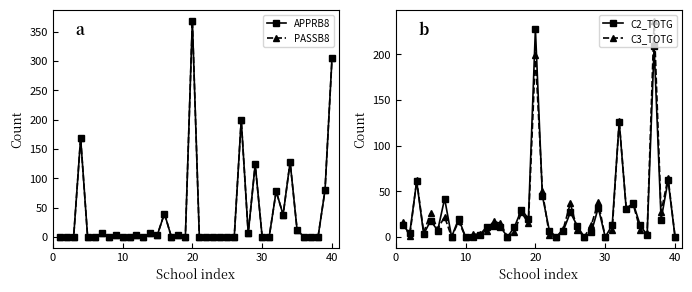

True or false: C3_TOTG has more than 1 interior local peaks.

True